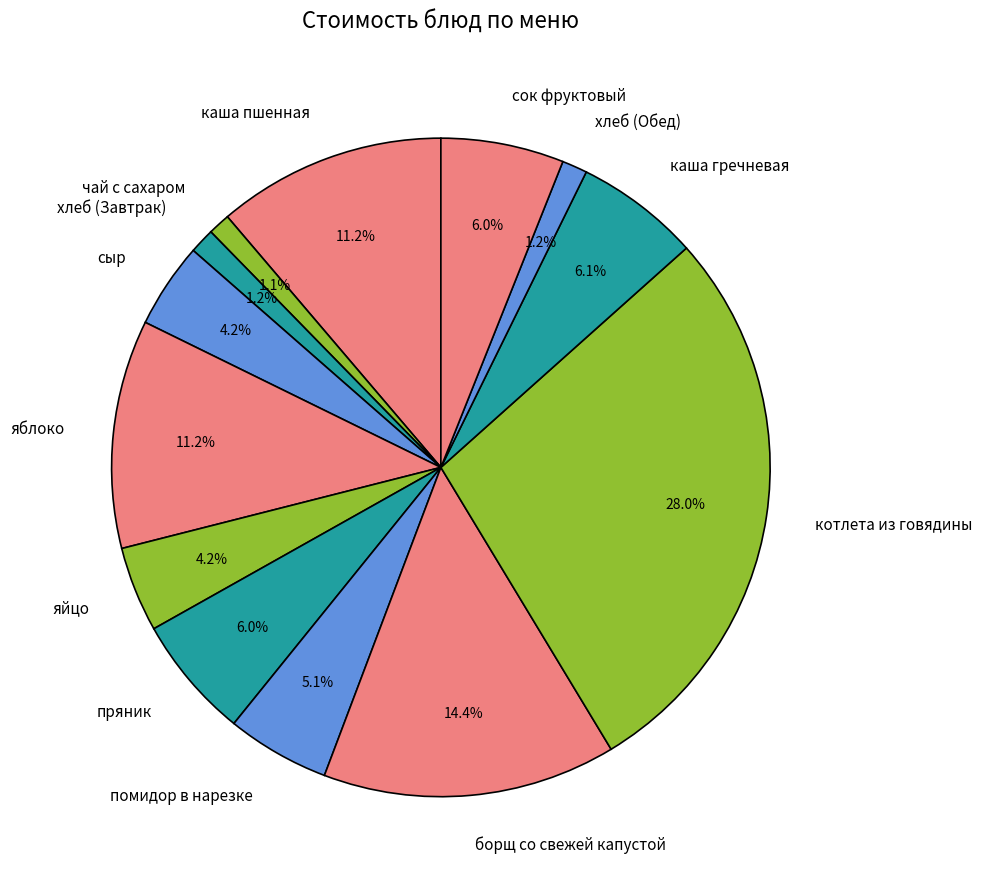

Which has a higher value, борщ со свежей капустой or каша гречневая?

борщ со свежей капустой